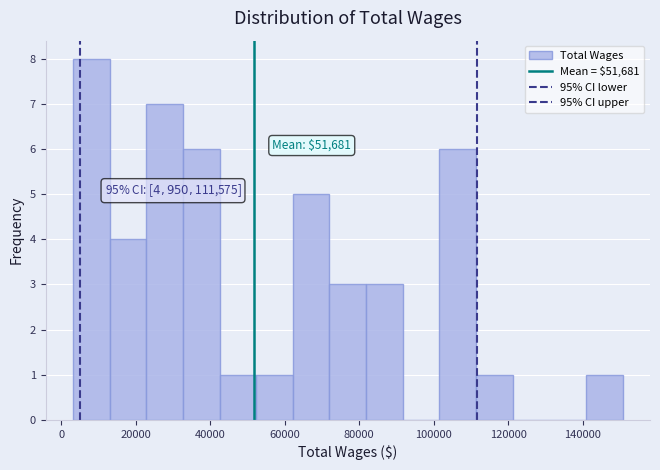

Over which range of the x-axis is the bar tallest?

4000 to 14000